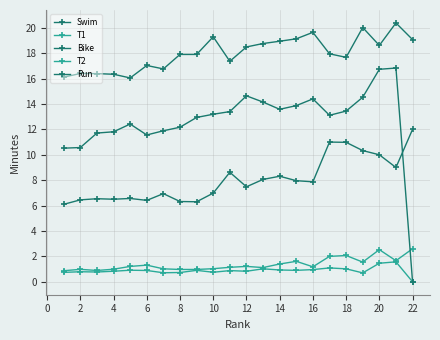

True or false: Bike has more than 0 interior local peaks.

True